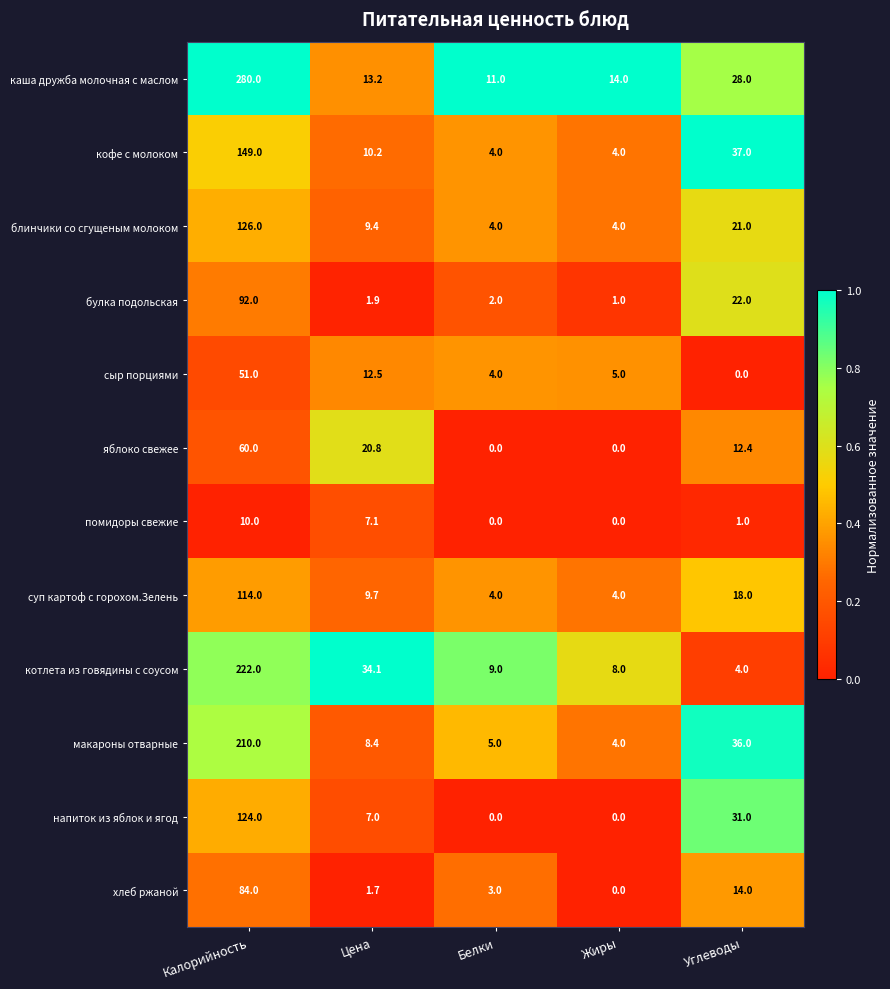

What is the difference between the maximum and second lowest values in the котлета из говядины с соусом series?

214.0